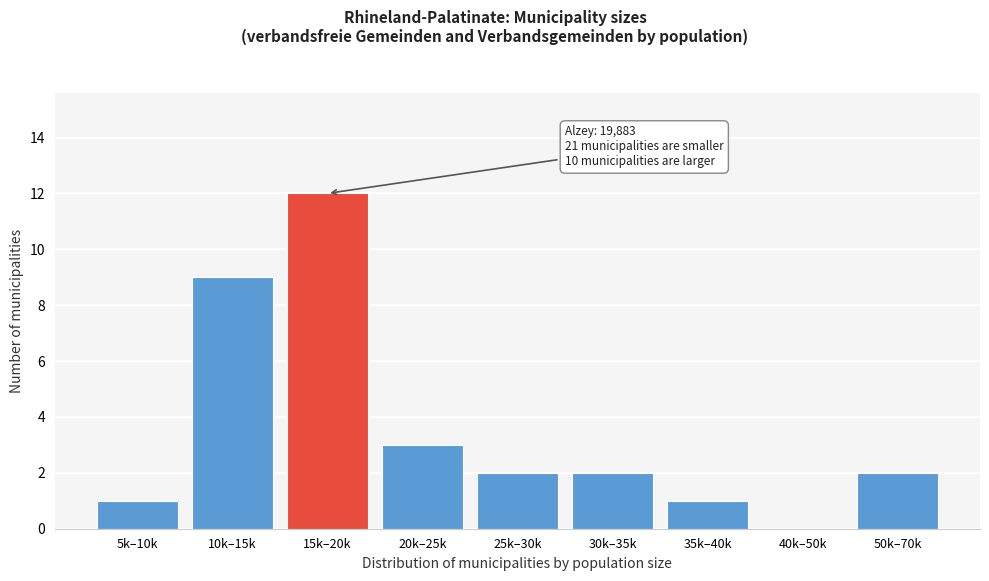

Reading left to right, extract all data points from this chart.

5k–10k=1	10k–15k=9	15k–20k=12	20k–25k=3	25k–30k=2	30k–35k=2	35k–40k=1	40k–50k=0	50k–70k=2